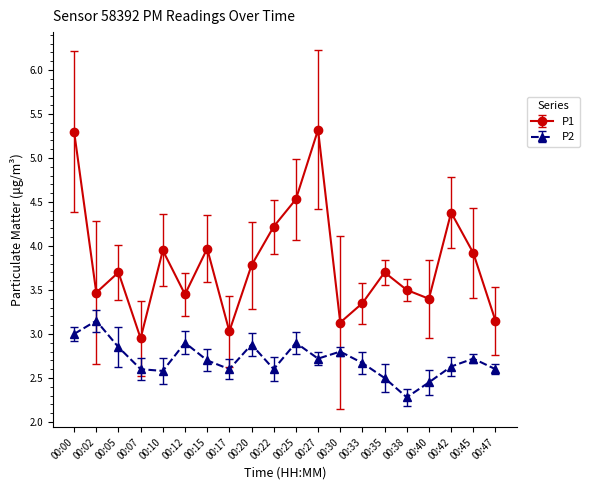

What is the highest value of the P1 series?

5.3